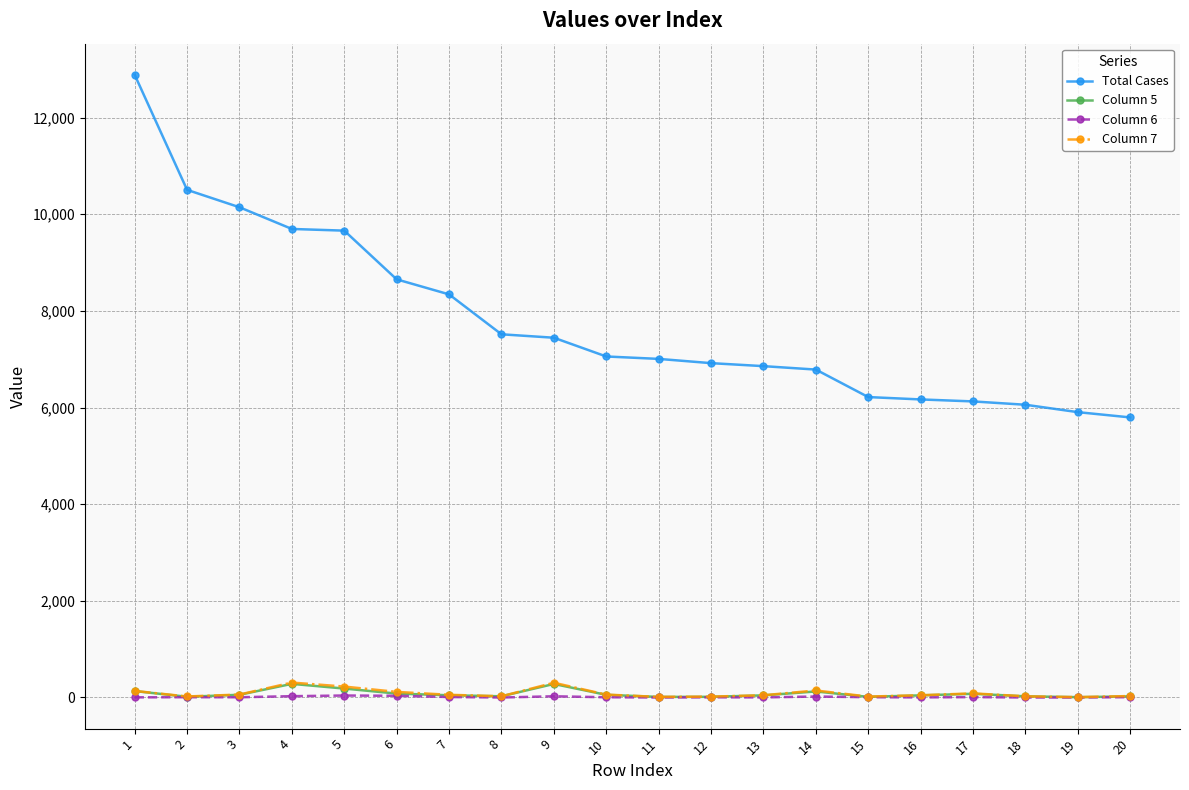

At which category is the sum across all series the highest?

1